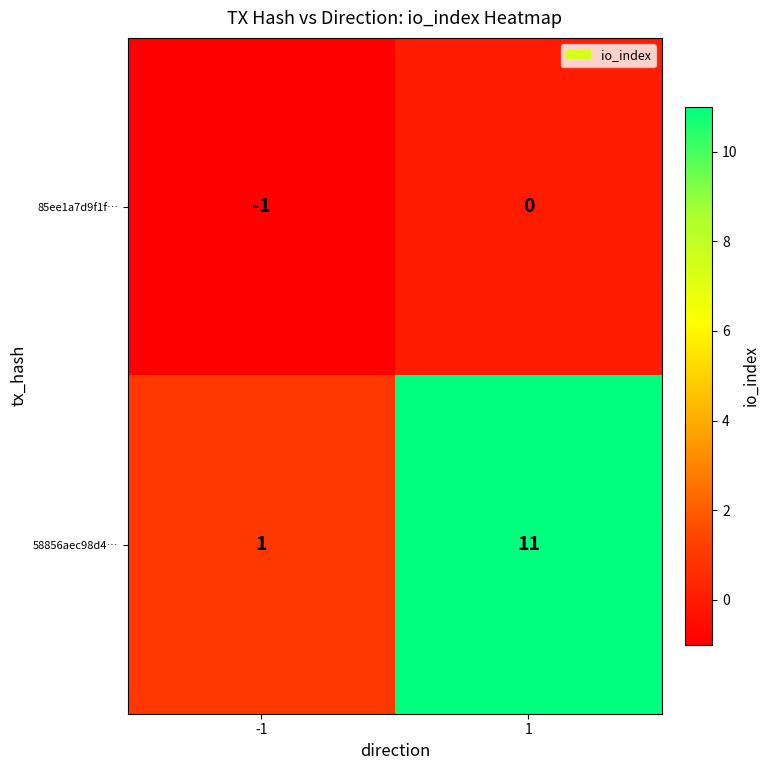

Which category has the highest value across all series?

1